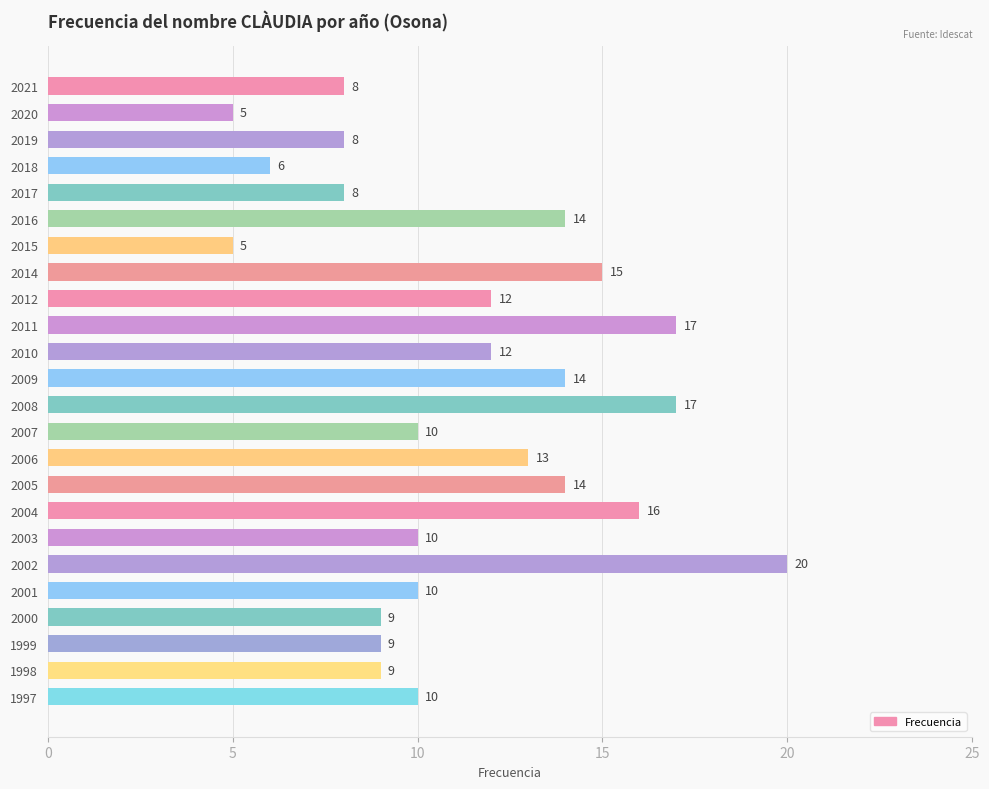

The chart shows a value of 10 at 2003. True or false?

True